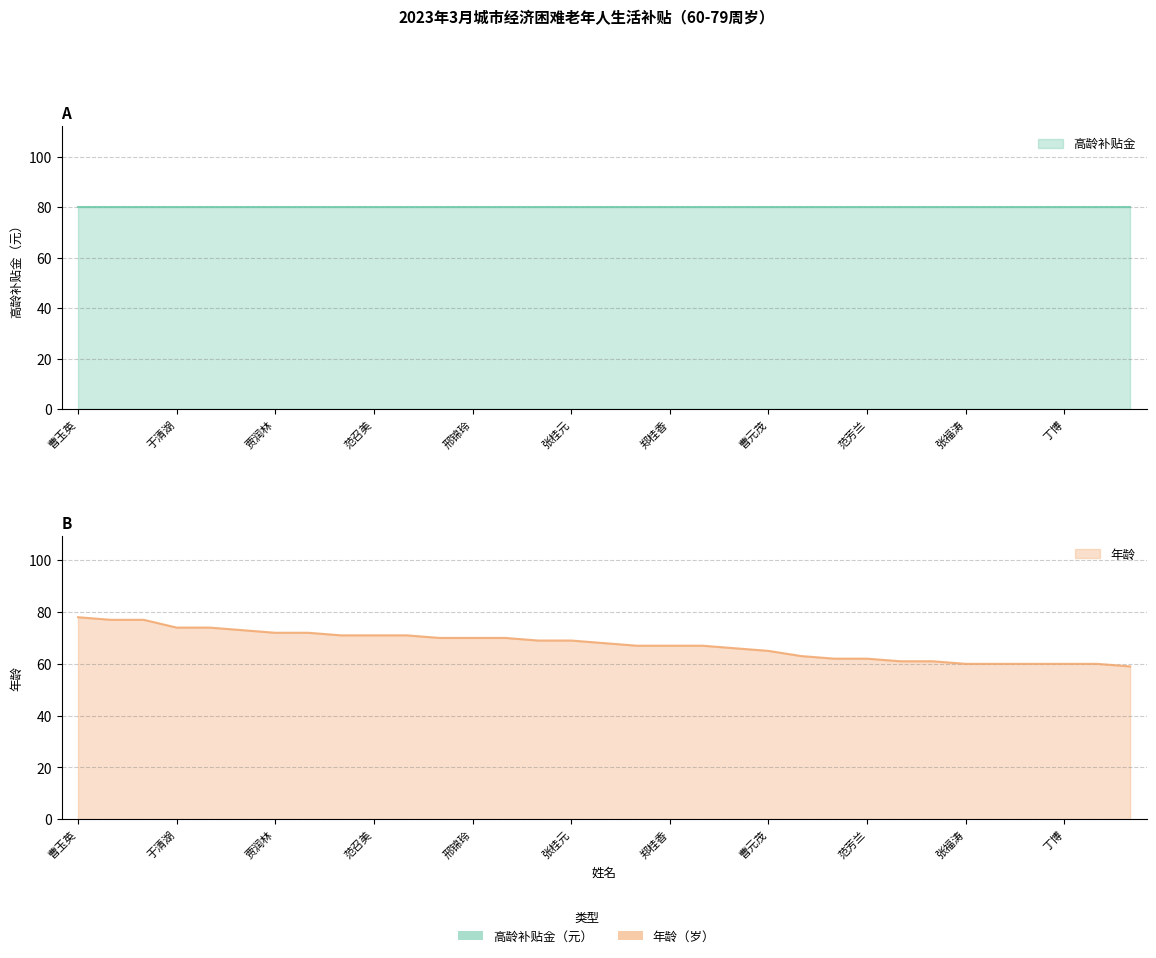

What is the label of the 21st point from the right?

邢锦玲